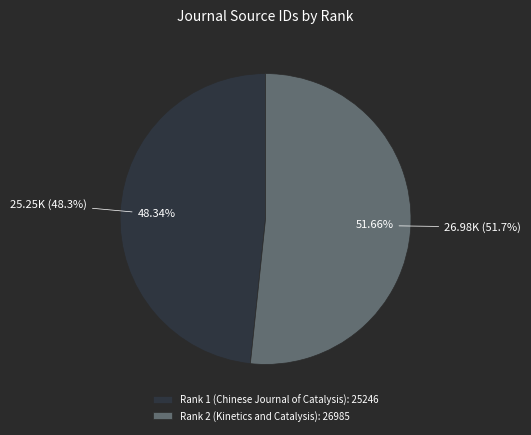

To the nearest percent, what portion does Rank 1 (Chinese Journal of Catalysis) represent?

48%